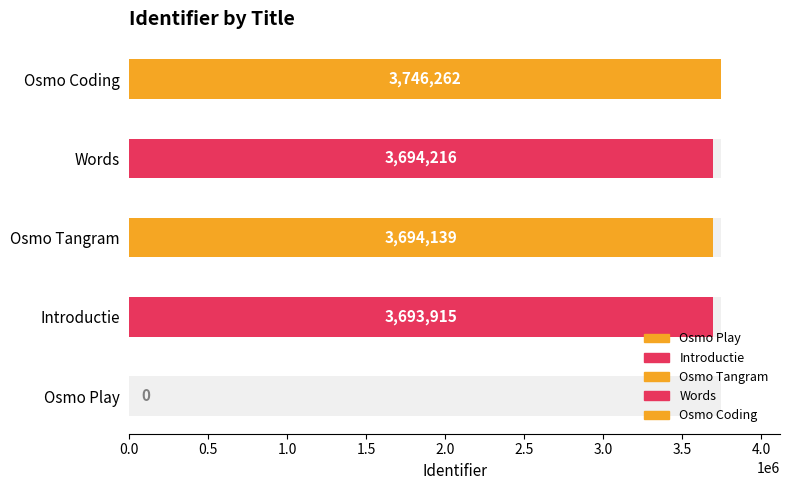

The value at Words is 6265639. True or false?

False